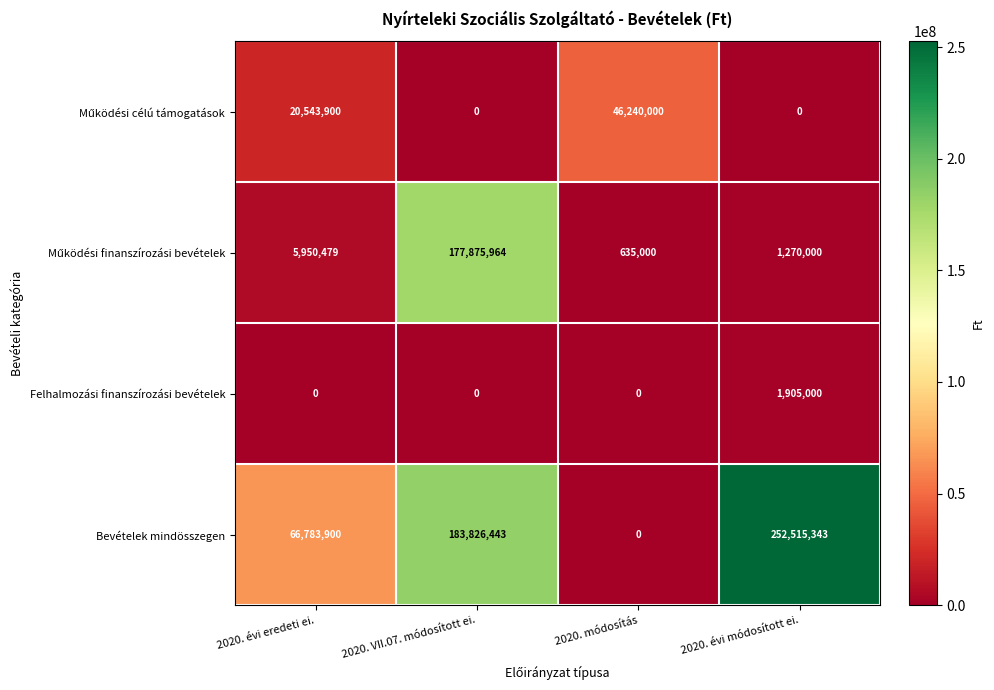

What is the spread (max minus min) of values at 2020. VII.07. módosított ei.?

183826443